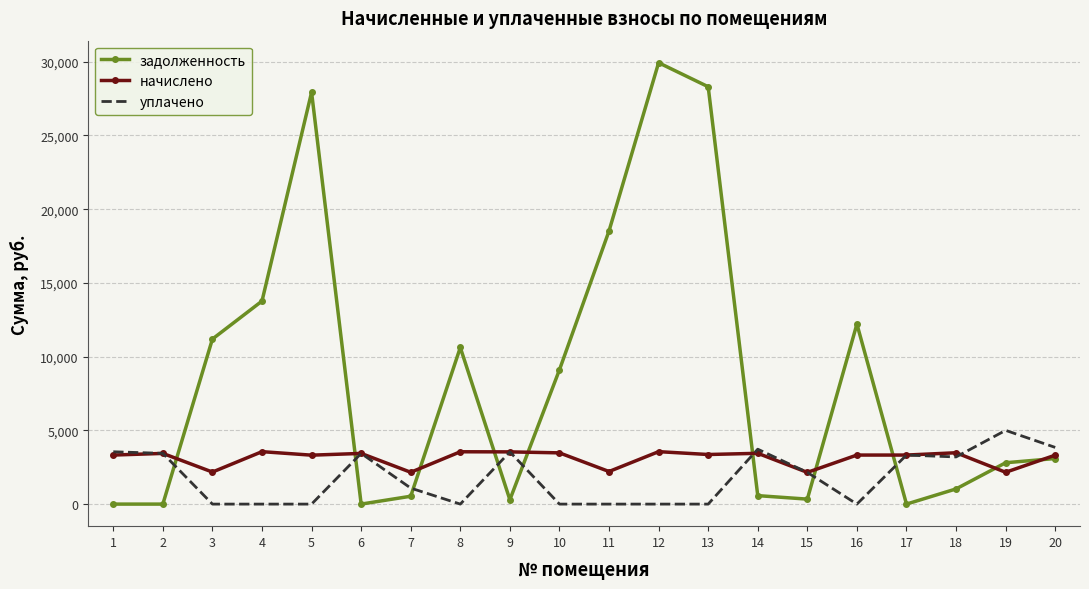

The value of уплачено at 12 is 0.0. True or false?

True